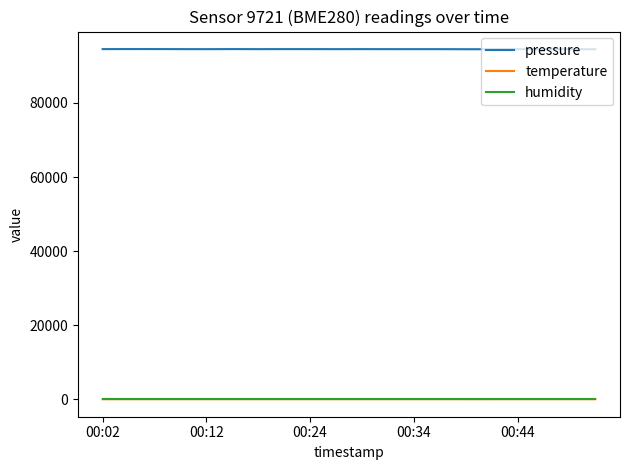

True or false: pressure has more than 1 points higher than both neighbors.

True